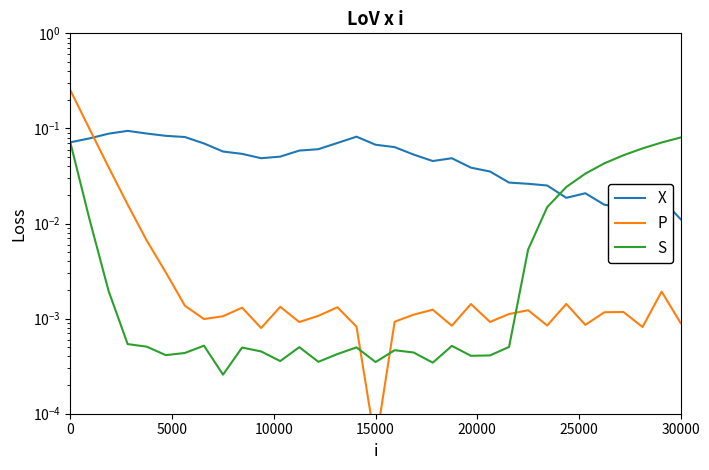

What is the total value across all series at 30000?

0.1